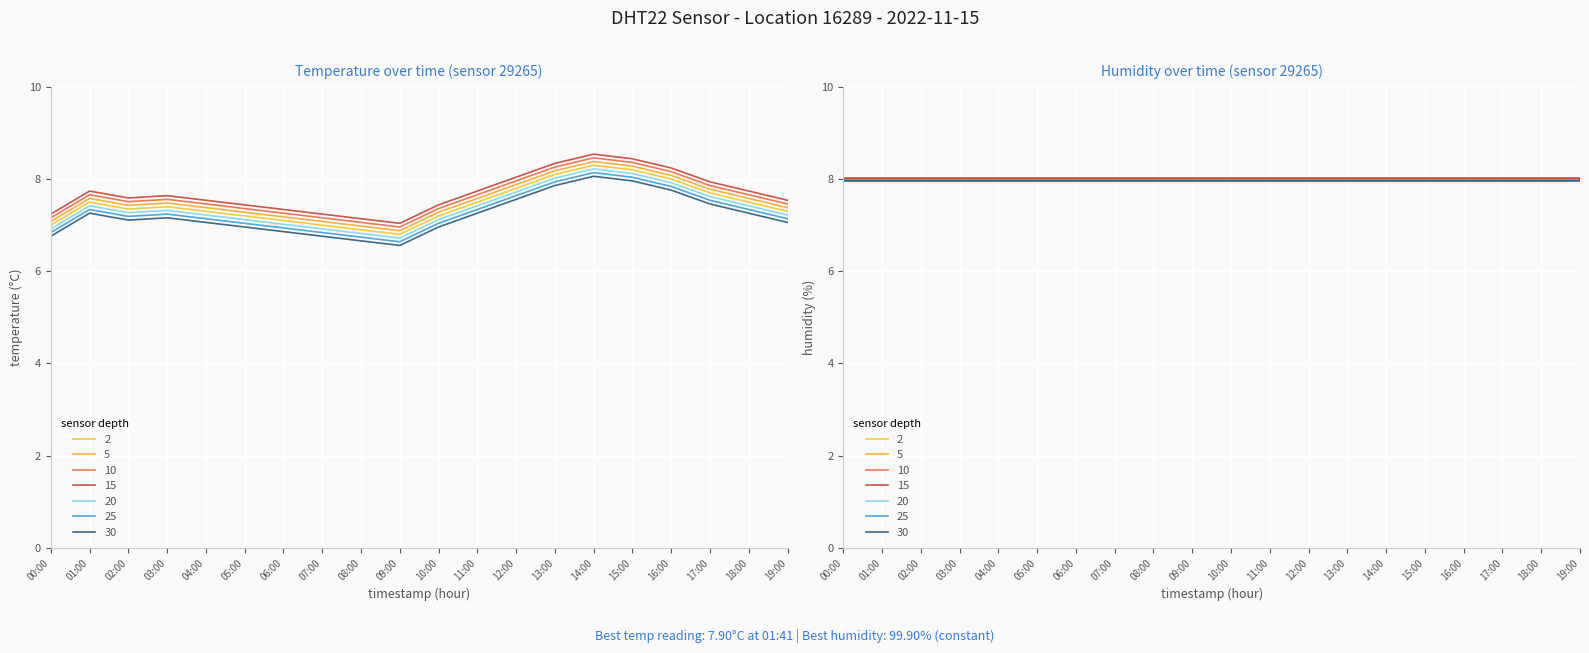

How many data points does each series have?

20